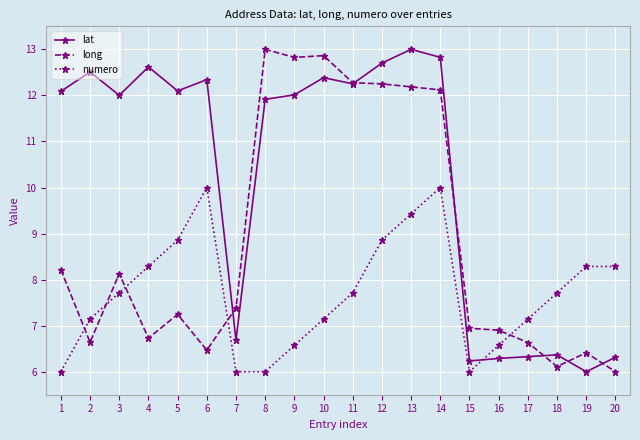

Which series has the largest total across all categories?

lat